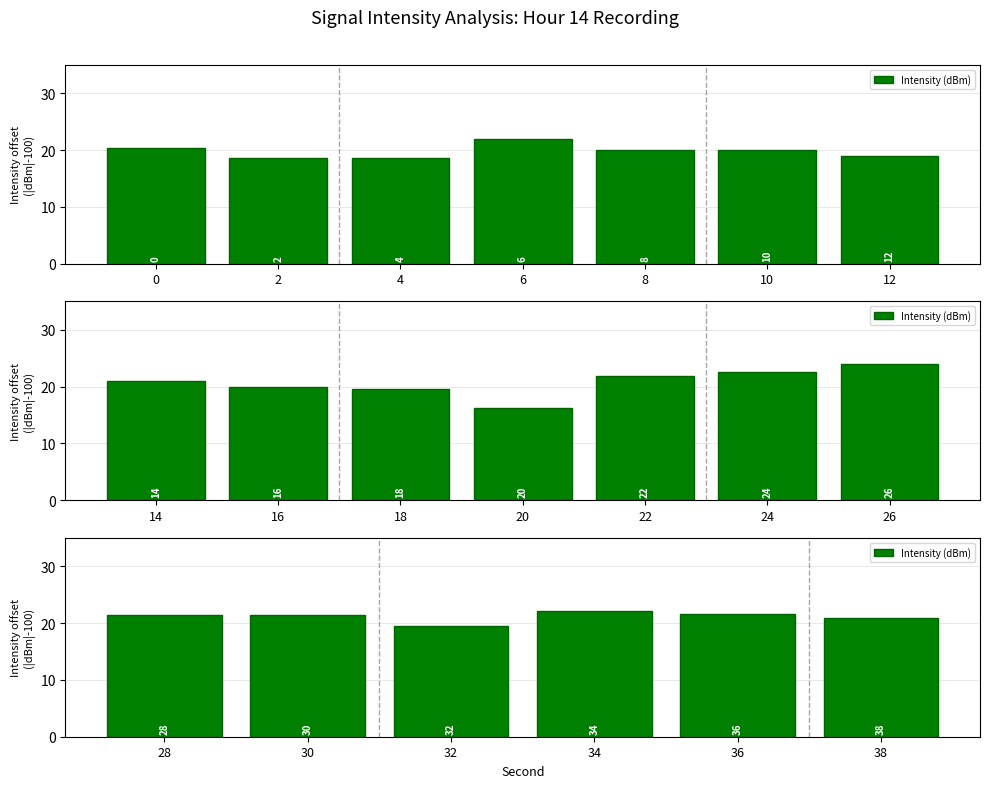

Does the chart contain any negative values?

No